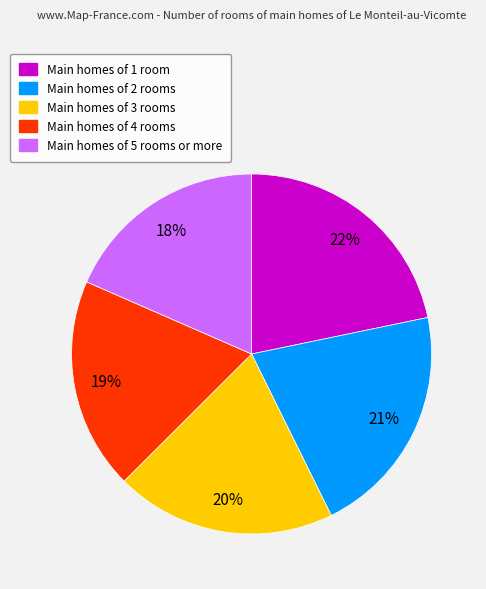

Is there any slice that represents more than half of the pie?

No